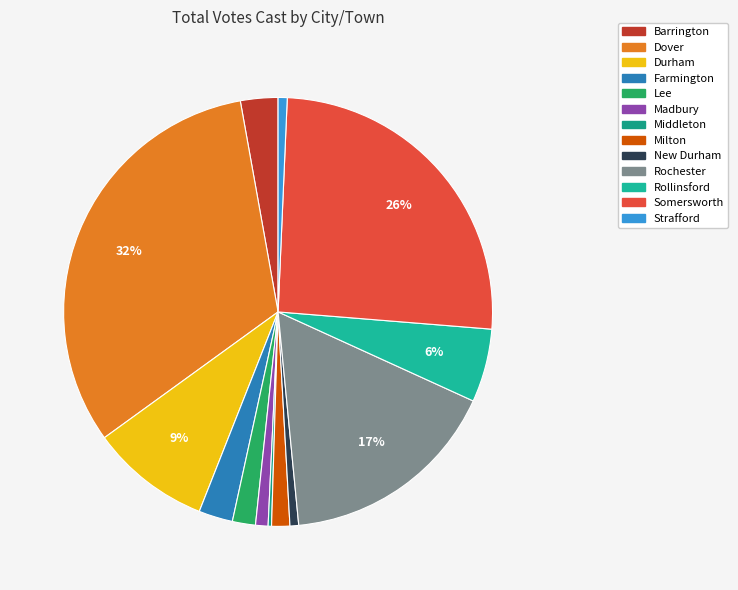

To the nearest percent, what is the difference between the Milton and Dover slice percentages?

31%